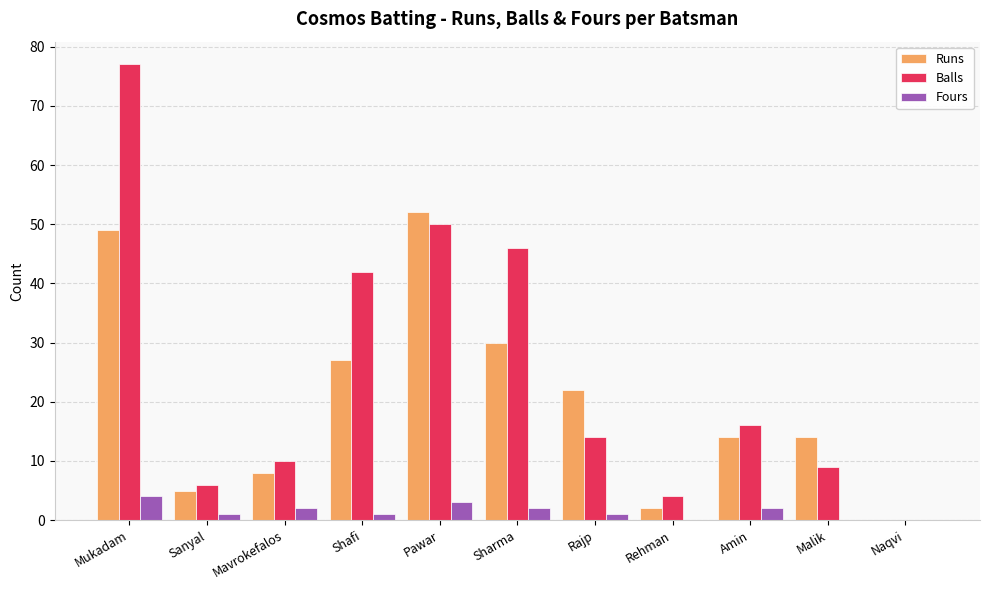

Reading left to right, list all the values displayed in this chart.

Runs: 49	5	8	27	52	30	22	2	14	14	0
Balls: 77	6	10	42	50	46	14	4	16	9	0
Fours: 4	1	2	1	3	2	1	0	2	0	0